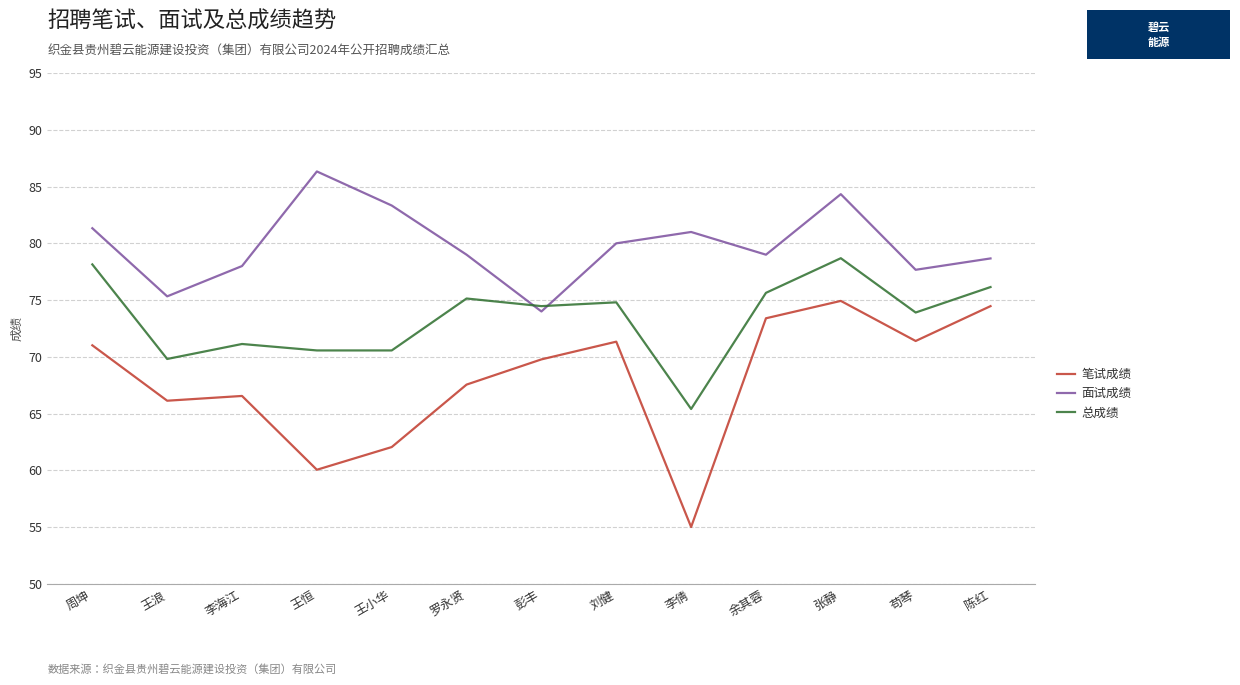

Rank the series by their maximum value, from highest to lowest.

面试成绩, 总成绩, 笔试成绩